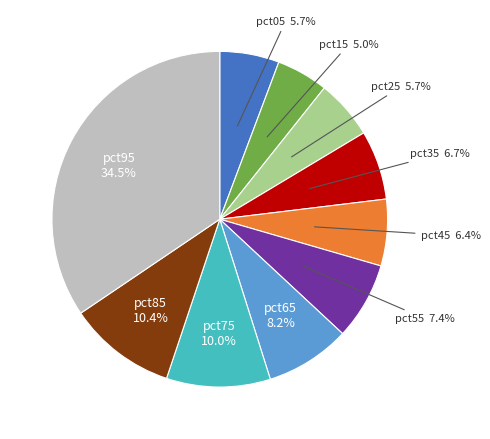

Which has a higher value, pct95 or pct25?

pct95